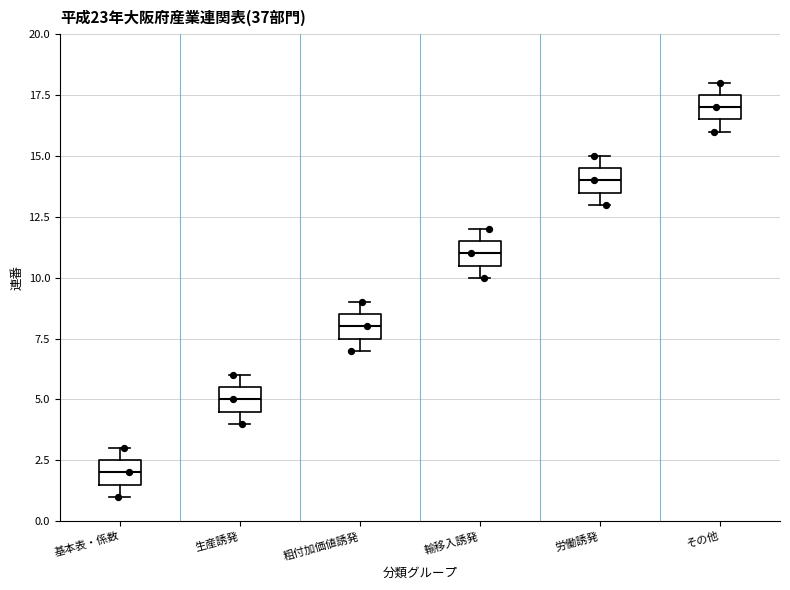

Where does the median line of the box for 生産誘発 sit on the y-axis? The values are not printed on the chart, so give them approximately, as read against the axis.

5.0